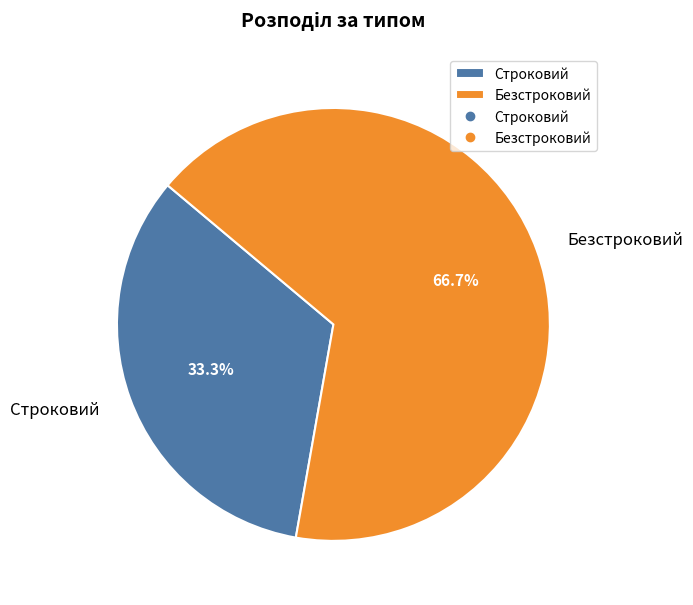

To the nearest percent, what percentage of the pie is Строковий?

33%